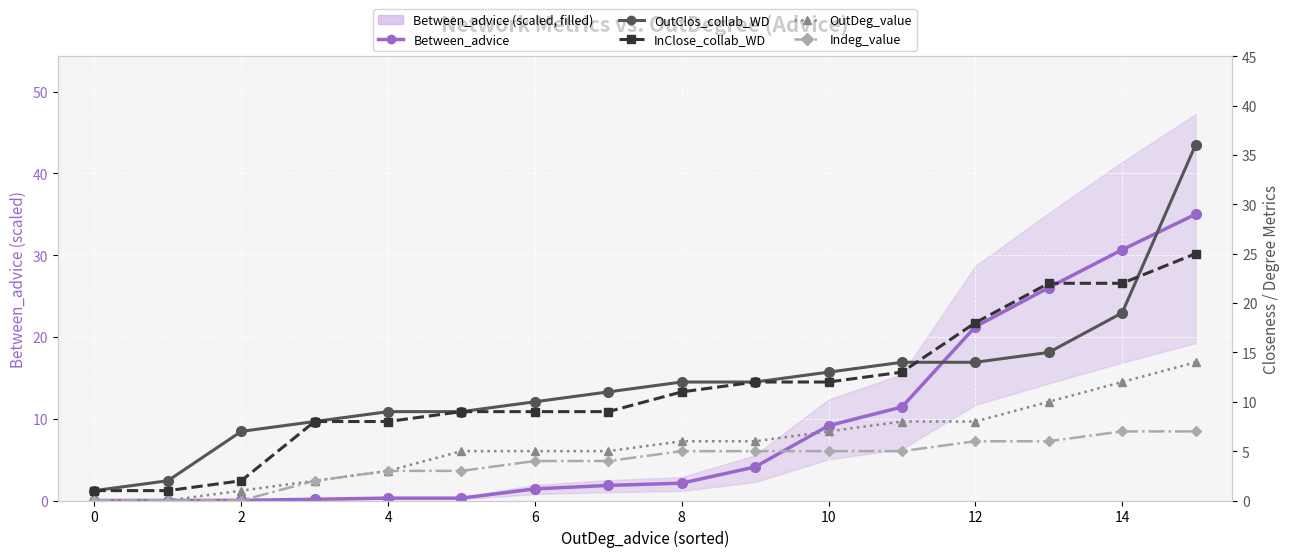

True or false: Indeg_value and OutDeg_value intersect in this chart.

False